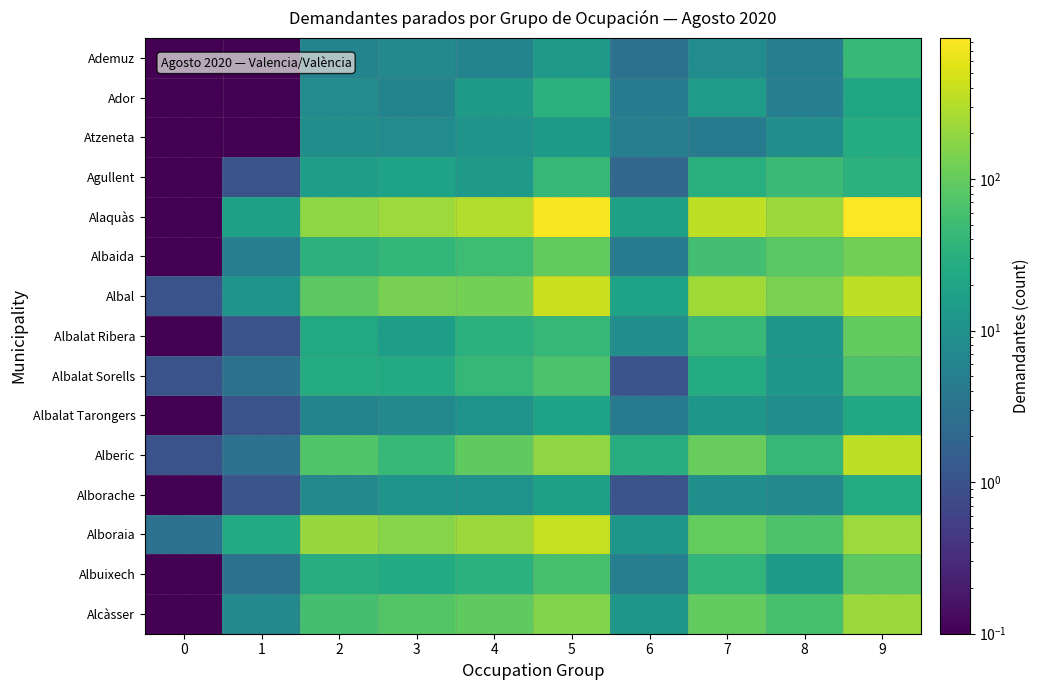

Which has a higher value, 1 or 7?

7